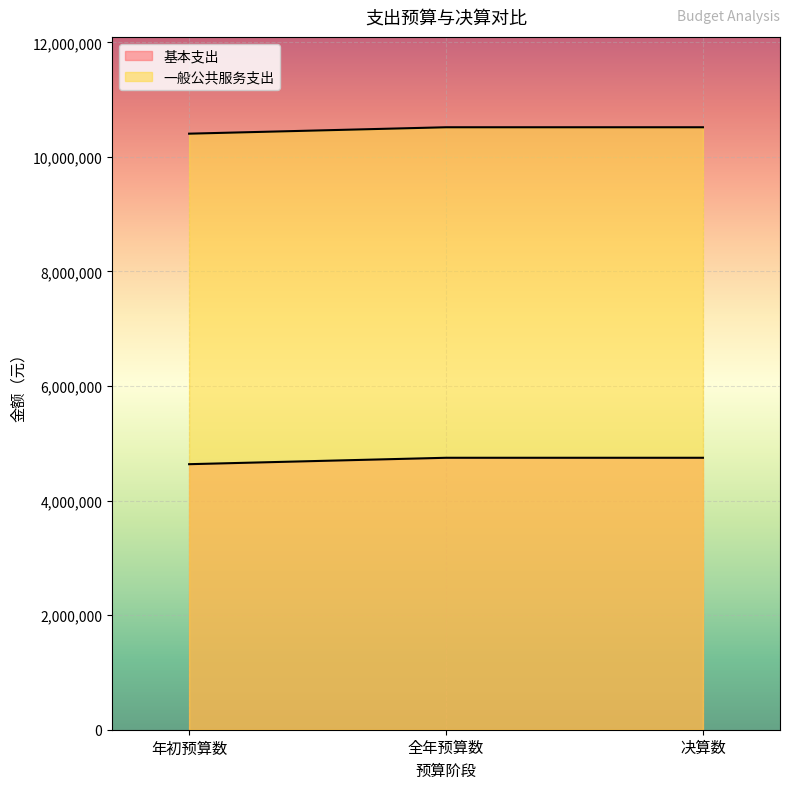

At which label does 基本支出 reach its minimum?

年初预算数